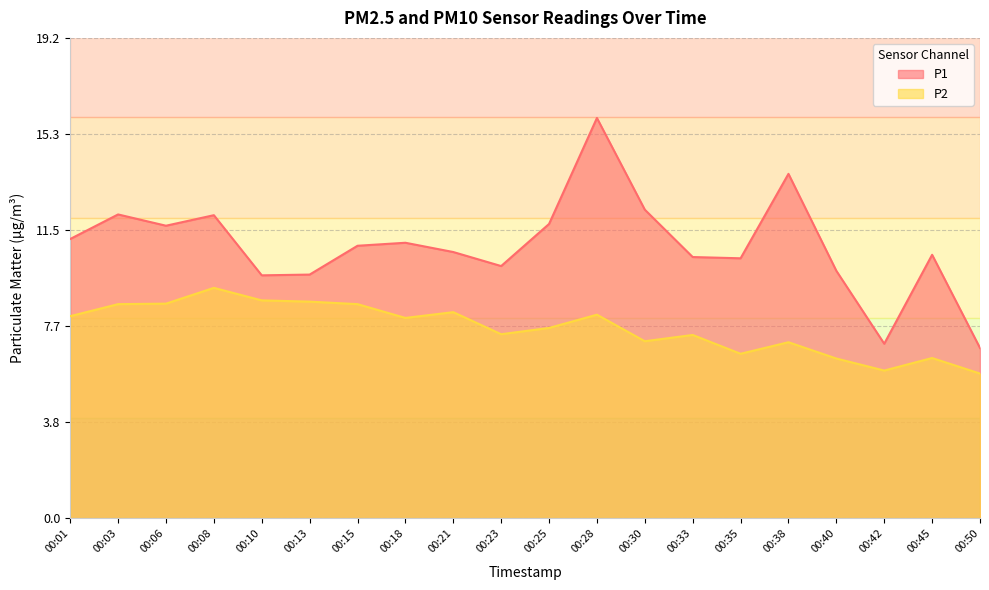

List the series in order of their overall mean, highest first.

P1, P2